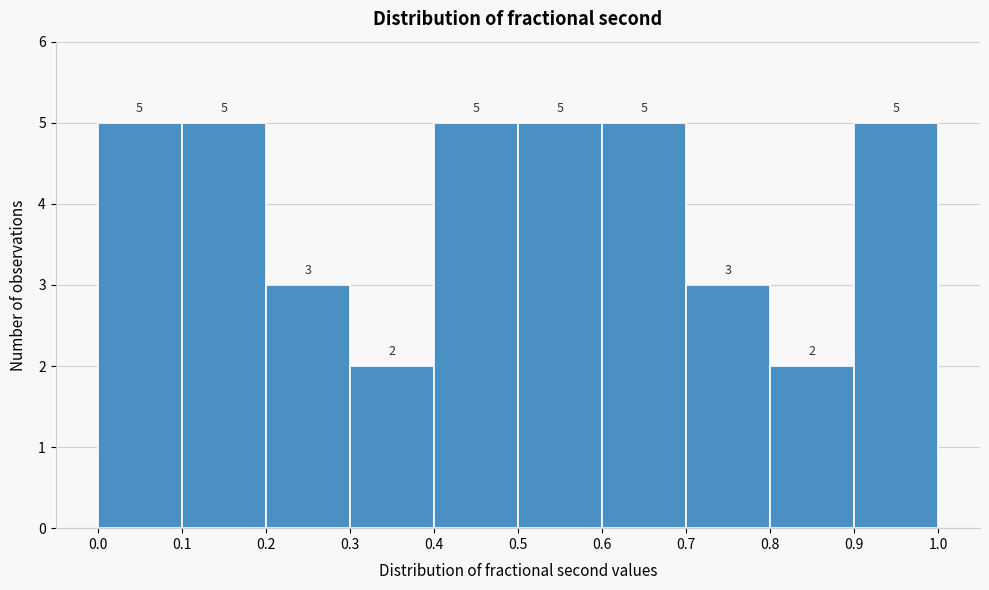

Reading left to right, list every bar in this chart as the range it spans on the x-axis followed by its height.

0.0 to 0.1: 5
0.1 to 0.2: 5
0.2 to 0.3: 3
0.3 to 0.4: 2
0.4 to 0.5: 5
0.5 to 0.6: 5
0.6 to 0.7: 5
0.7 to 0.8: 3
0.8 to 0.9: 2
0.9 to 1.0: 5